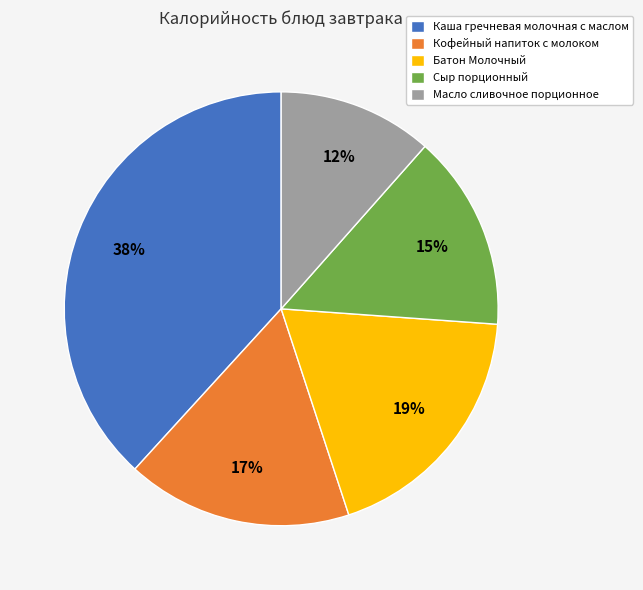

Combined, do Кофейный напиток с молоком and Сыр порционный account for over 50%?

No